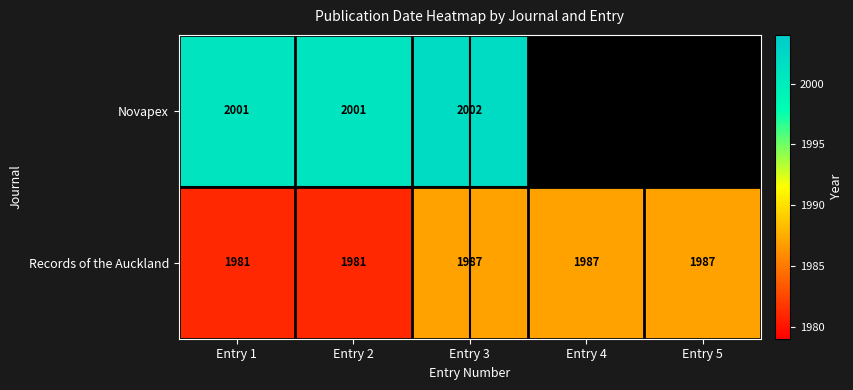

At which category is the sum across all series the highest?

Entry 3